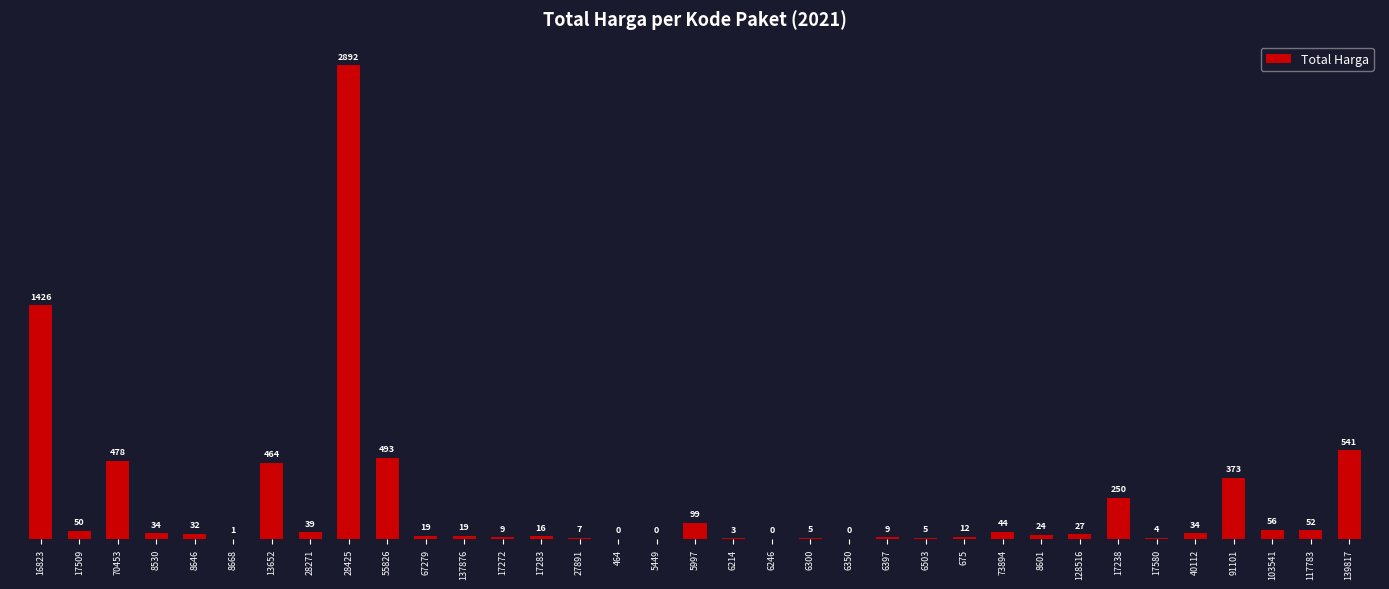

What is the minimum value shown in the chart?

78000